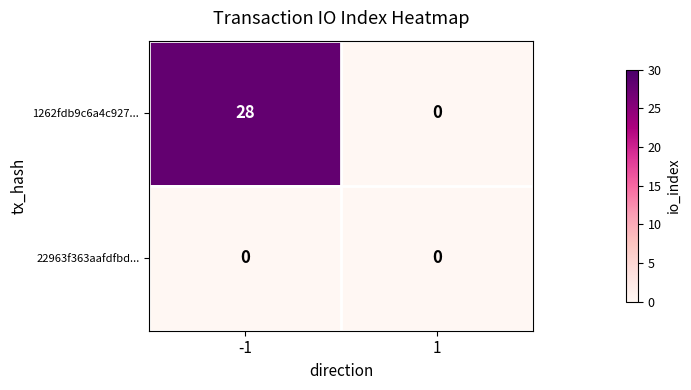

Reading left to right, what are all the values shown in this chart?

1262fdb9c6a4c927...: 28	0
22963f363aafdfbd...: 0	0